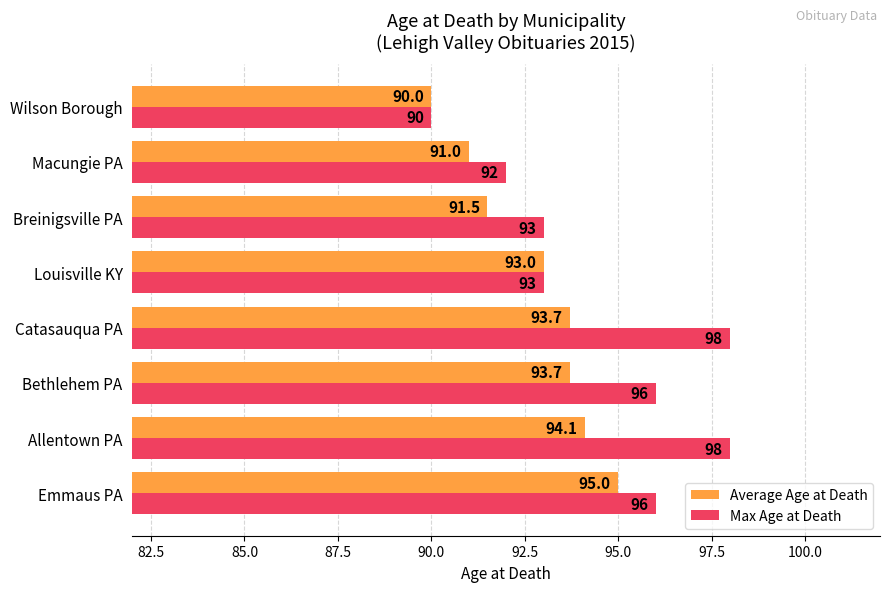

Is it true that Max Age at Death equals 50.9 at Catasauqua PA?

False